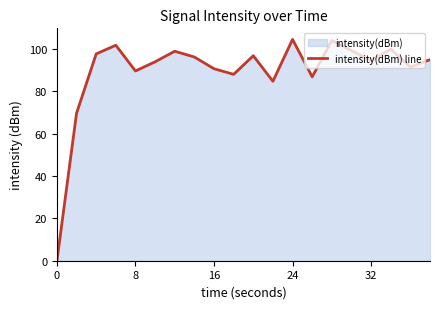

What is the difference between the maximum and minimum values?

104.4